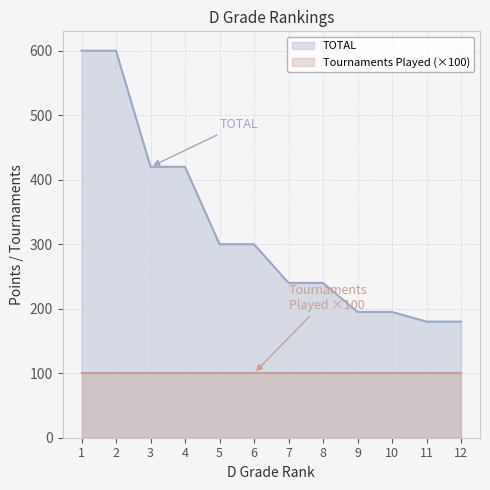

At which label does the data first exceed 300?

1